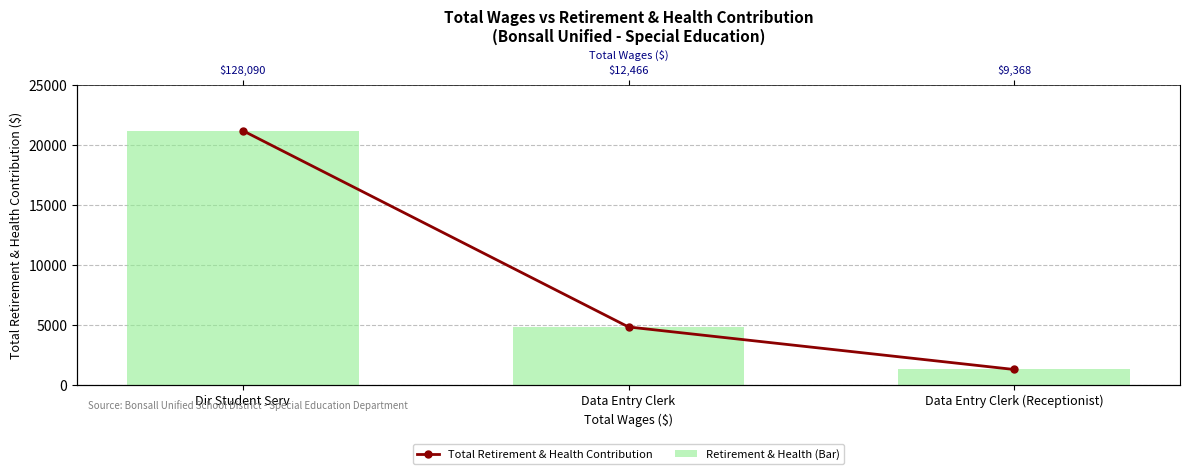

True or false: Retirement & Health (Bar) has a value of 445 at Data Entry Clerk (Receptionist).

False